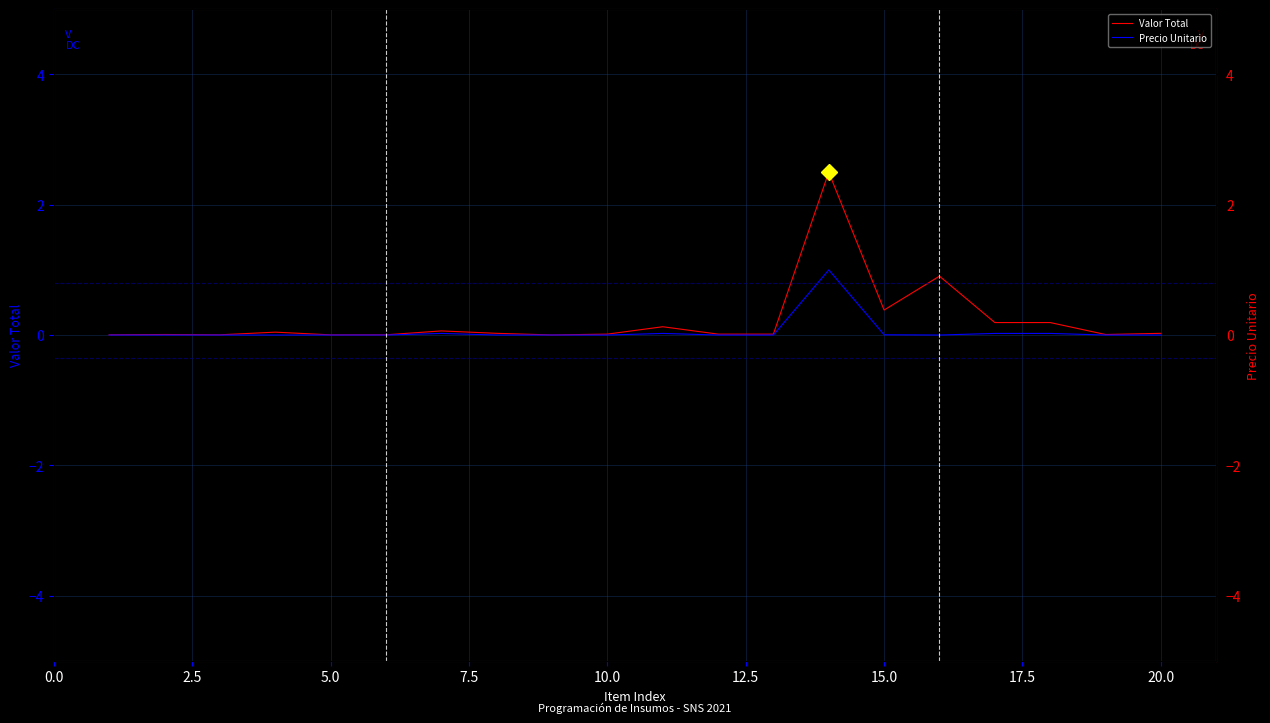

The Valor Total series shows 0.7 at 13. True or false?

False